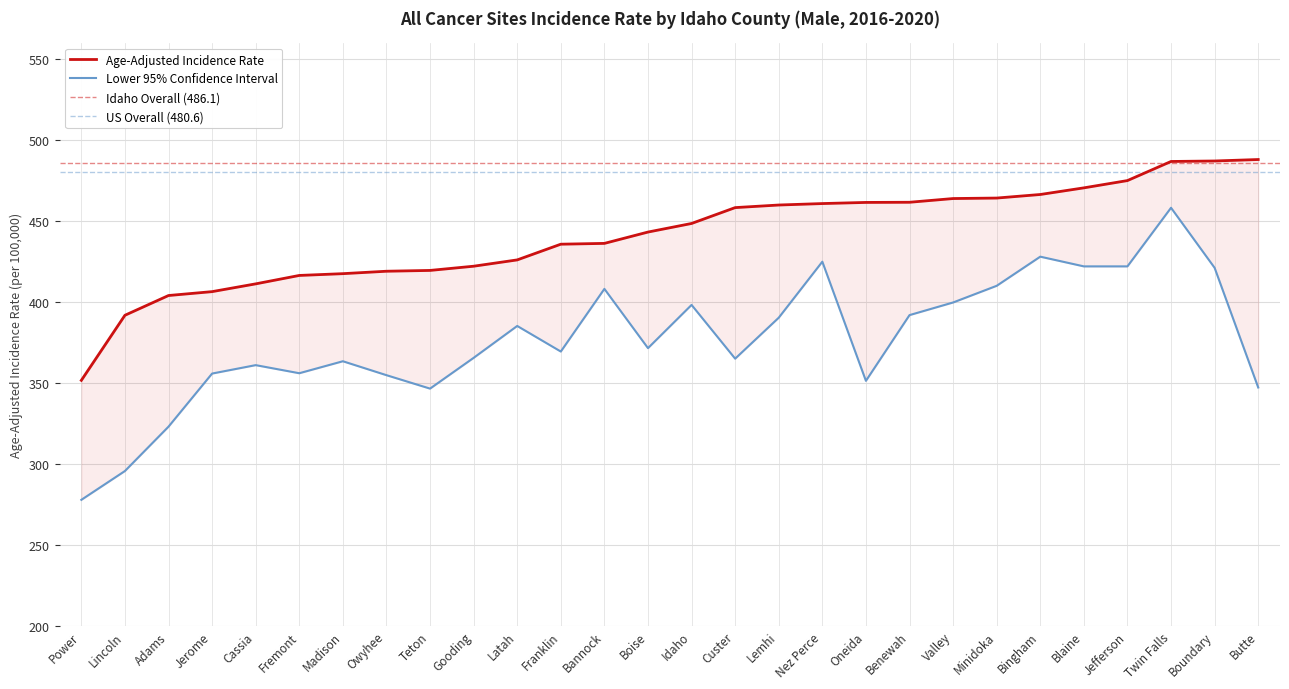

What is the difference between the highest and lowest values at Power?

73.8